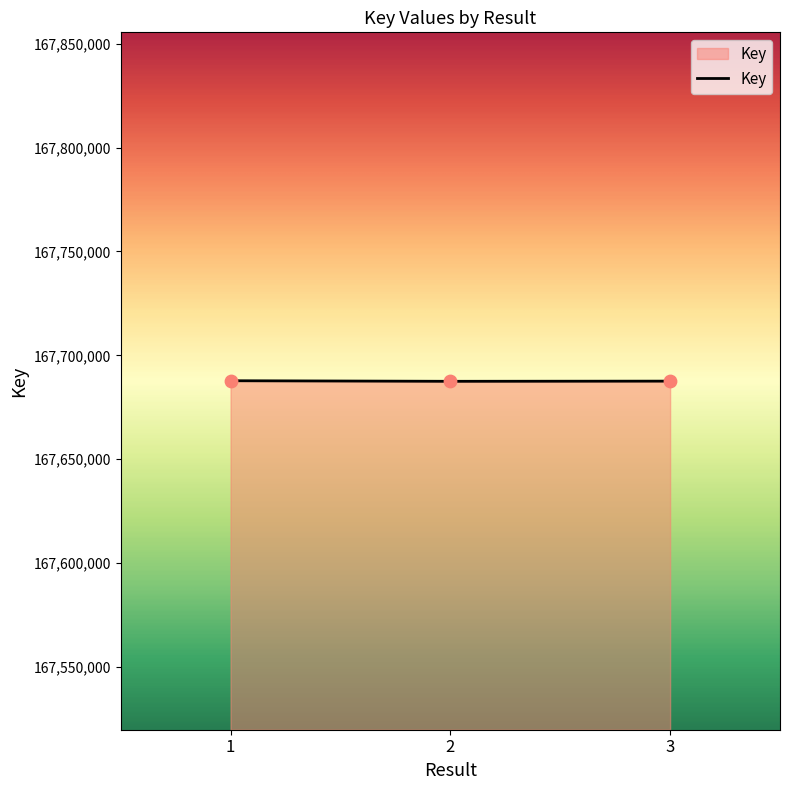

What is the ratio of the value at 1 to the value at 3?

1.0